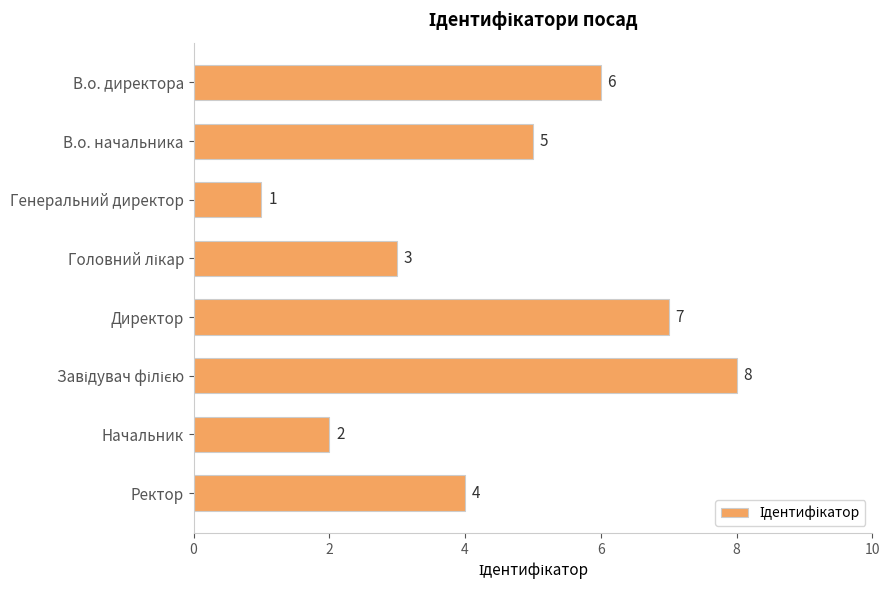

What is the smallest value displayed?

1